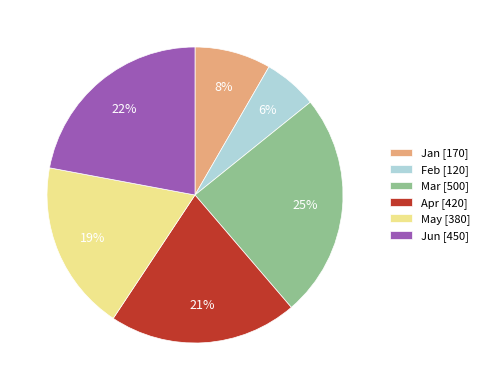

Is the sum of Feb and May greater than half?

No